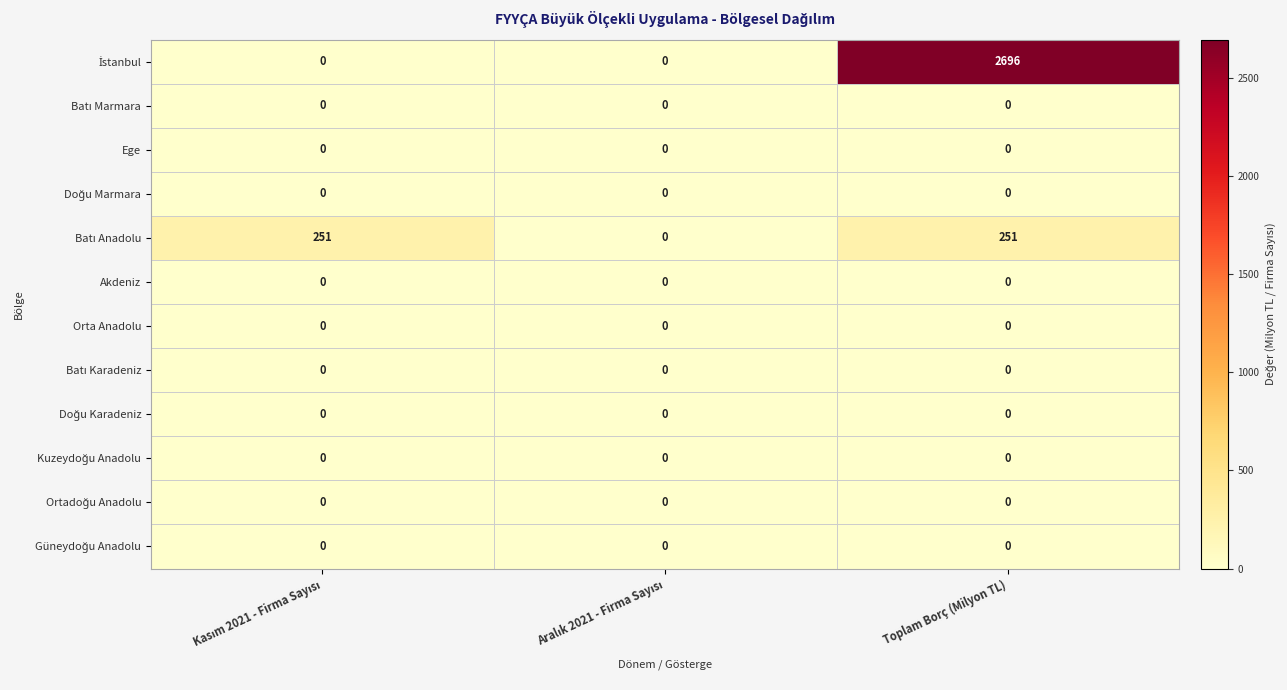

What is the total value across all series at Toplam Borç (Milyon TL)?

2947